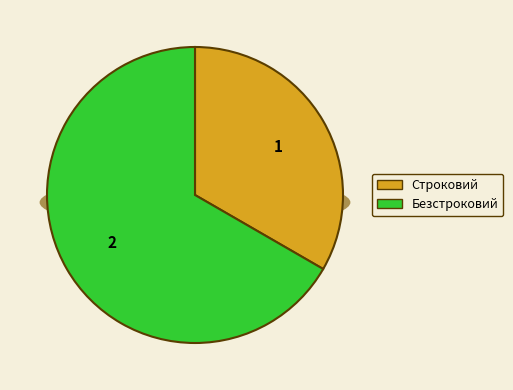

Which has a higher value, Строковий or Безстроковий?

Безстроковий